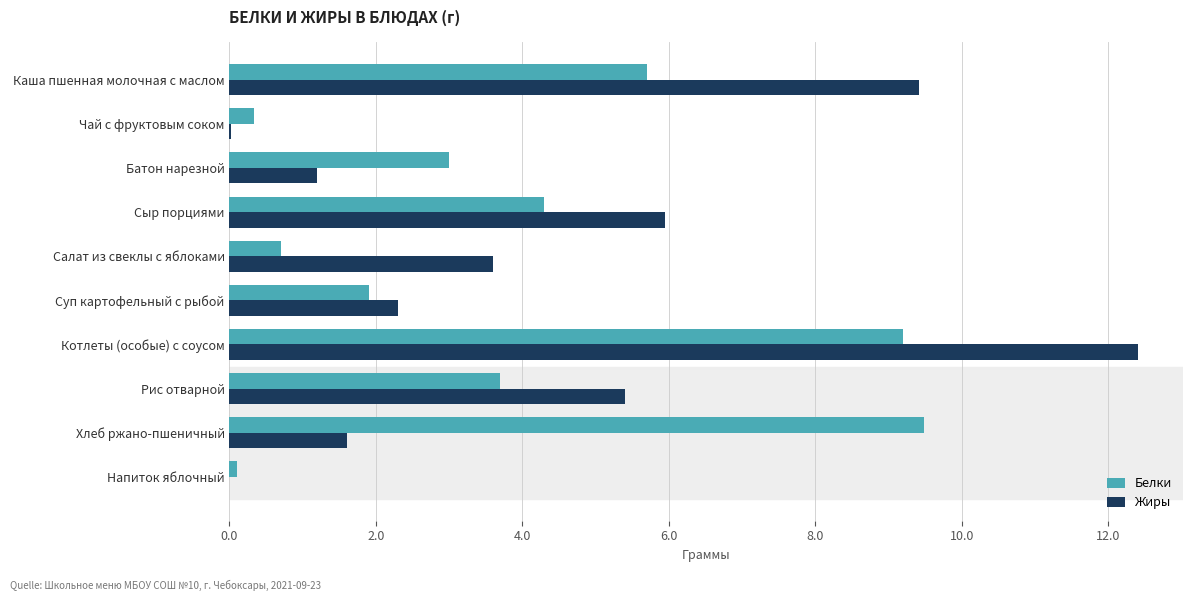

At which label is Жиры closest to 6?

Сыр порциями